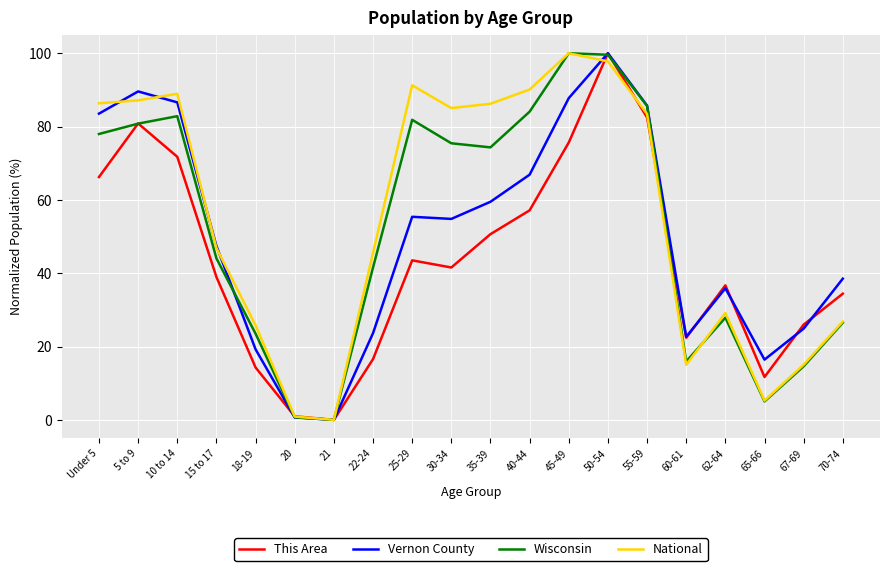

At which category does Vernon County reach its first local peak?

5 to 9